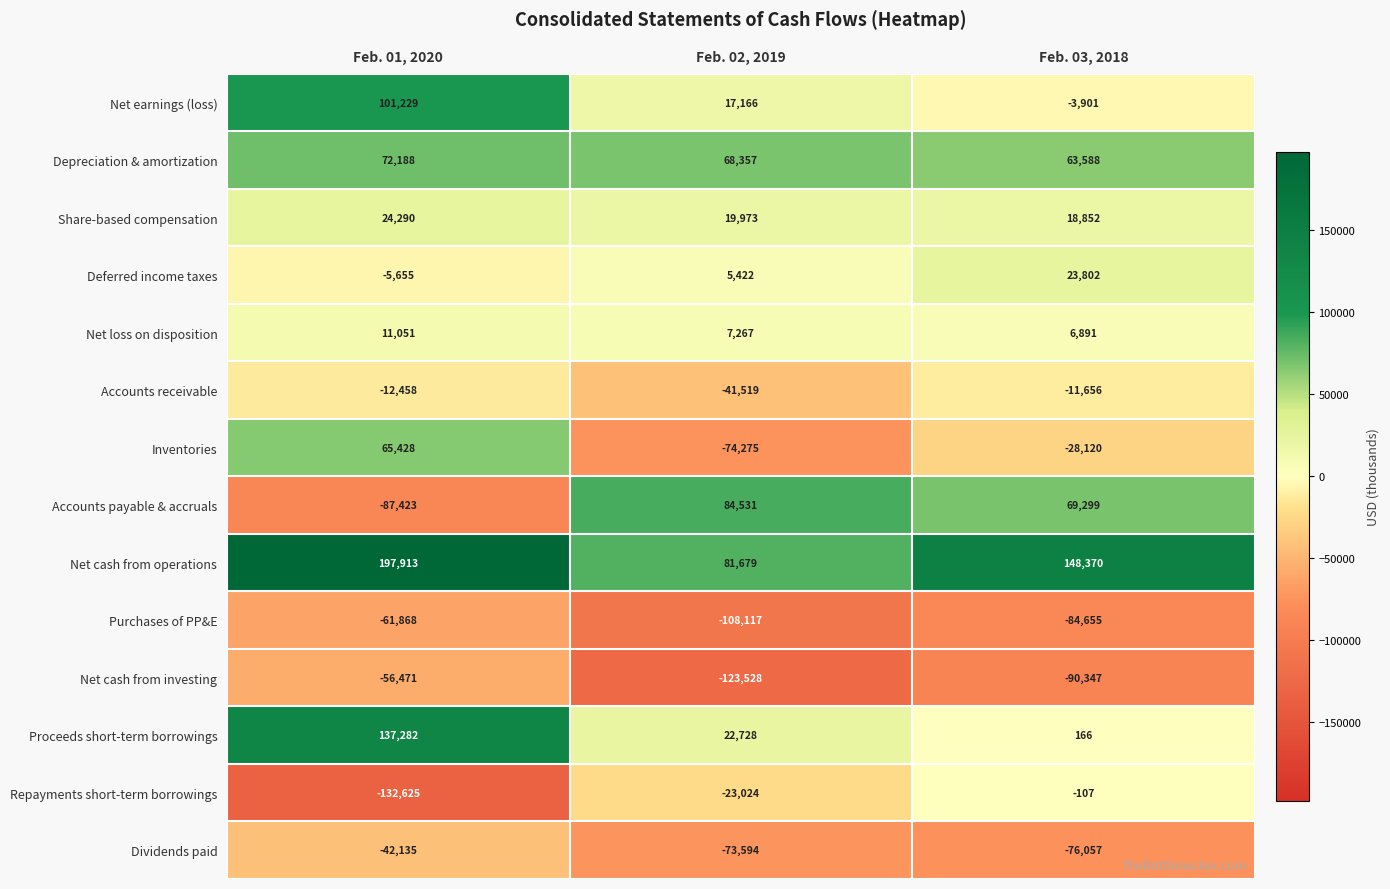

What is the total value across all series at Feb. 02, 2019?

-136934